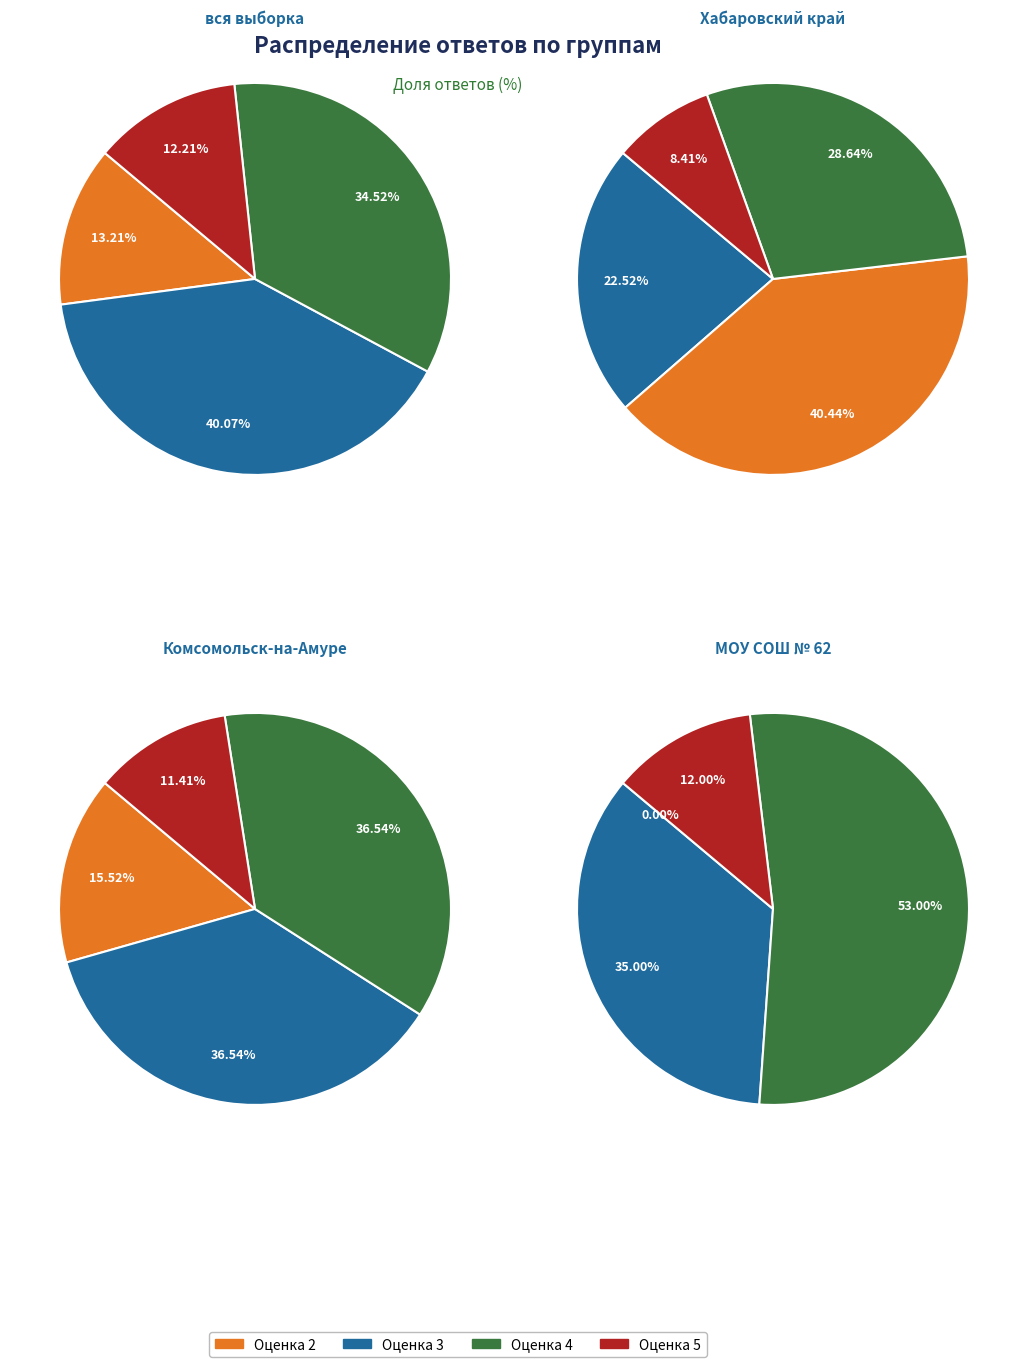

To the nearest percent, what portion does 5 represent?

11%